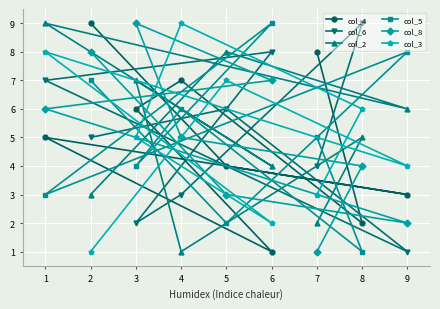

How many times do col_4 and col_8 cross each other?

4